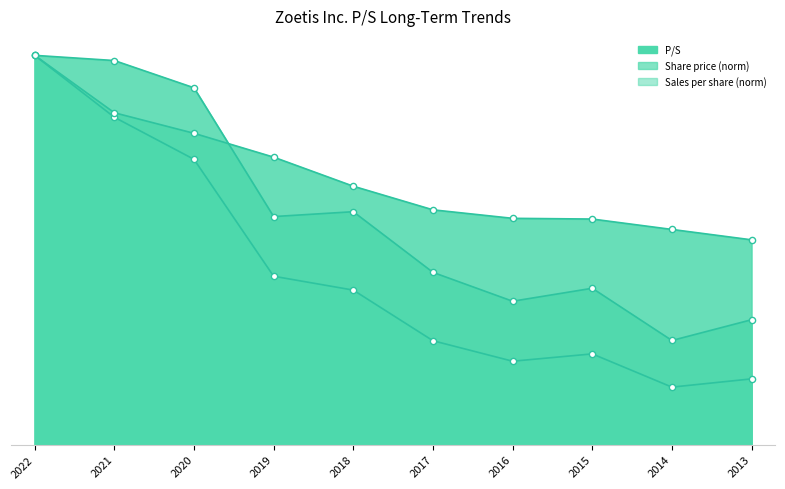

Which series contains the highest Y value?

P/S